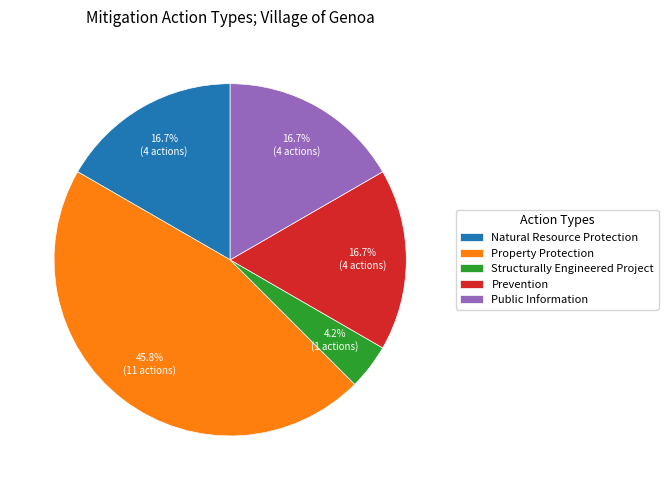

Does Prevention represent more than half of the total?

No